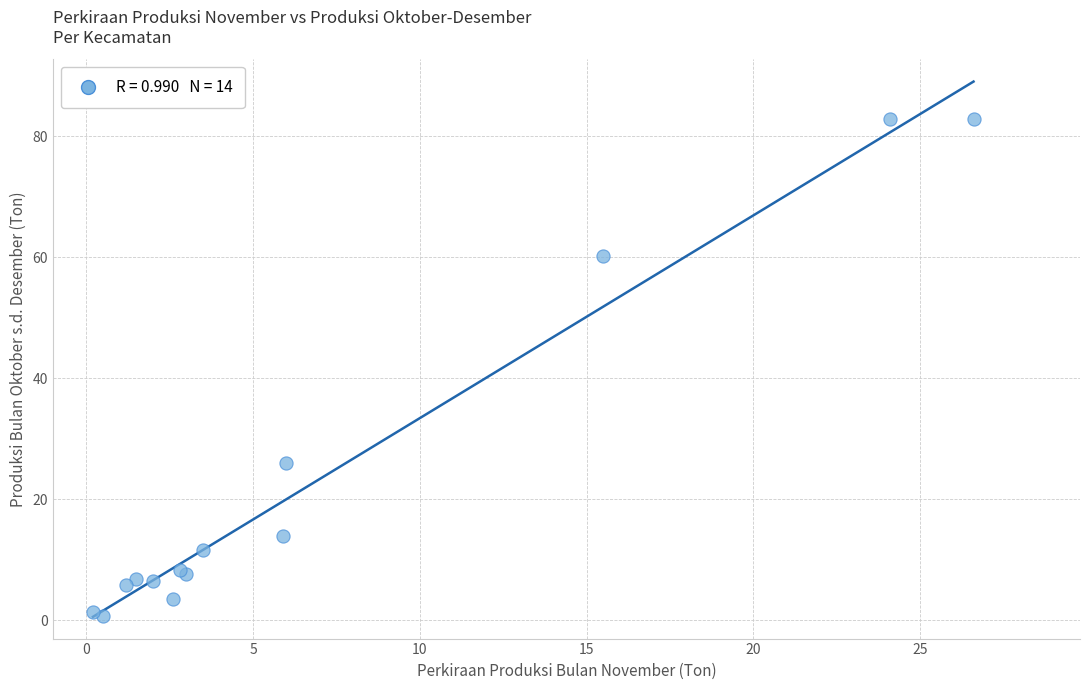

What Y value in the scatter plot is closest to 41?

26.0